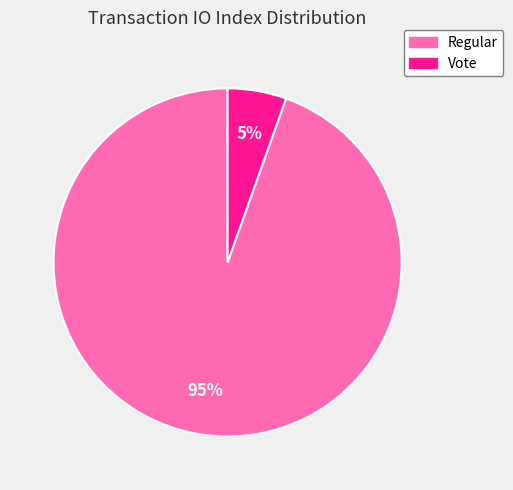

Is the sum of Regular and Vote greater than half?

Yes